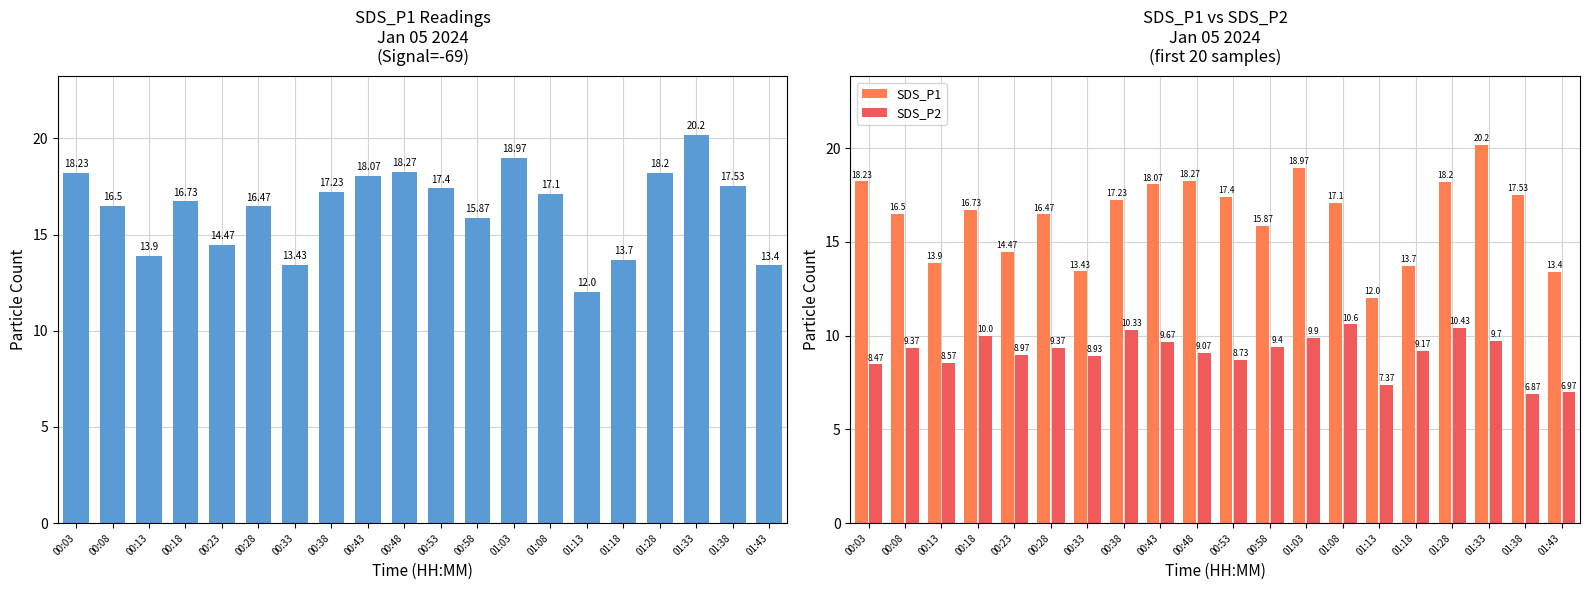

What is the value of the SDS_P2 bar at the 7th from the left?

8.9